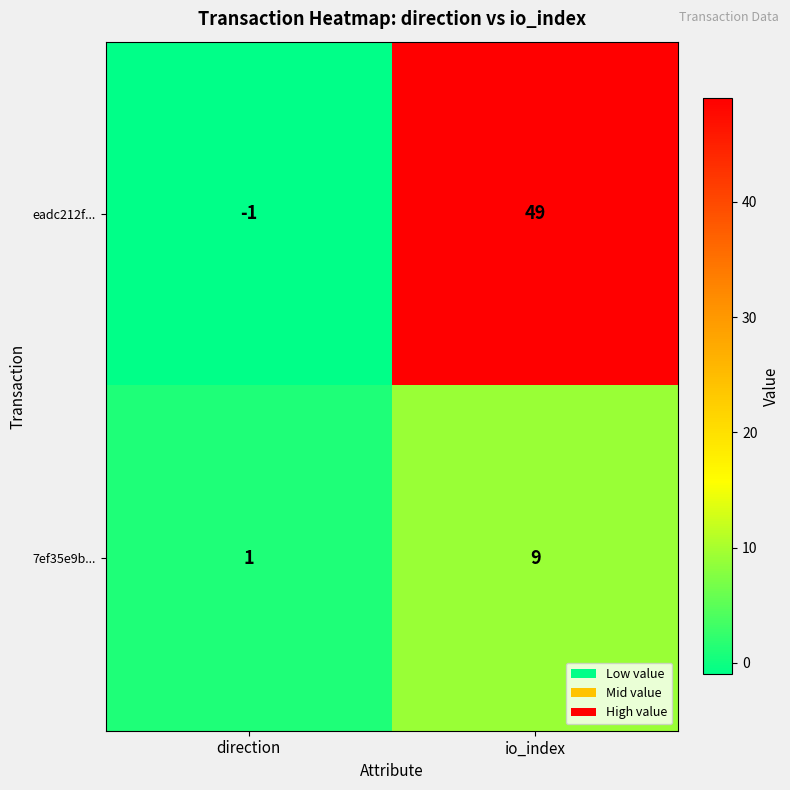

Which series has the widest spread of values?

eadc212f...